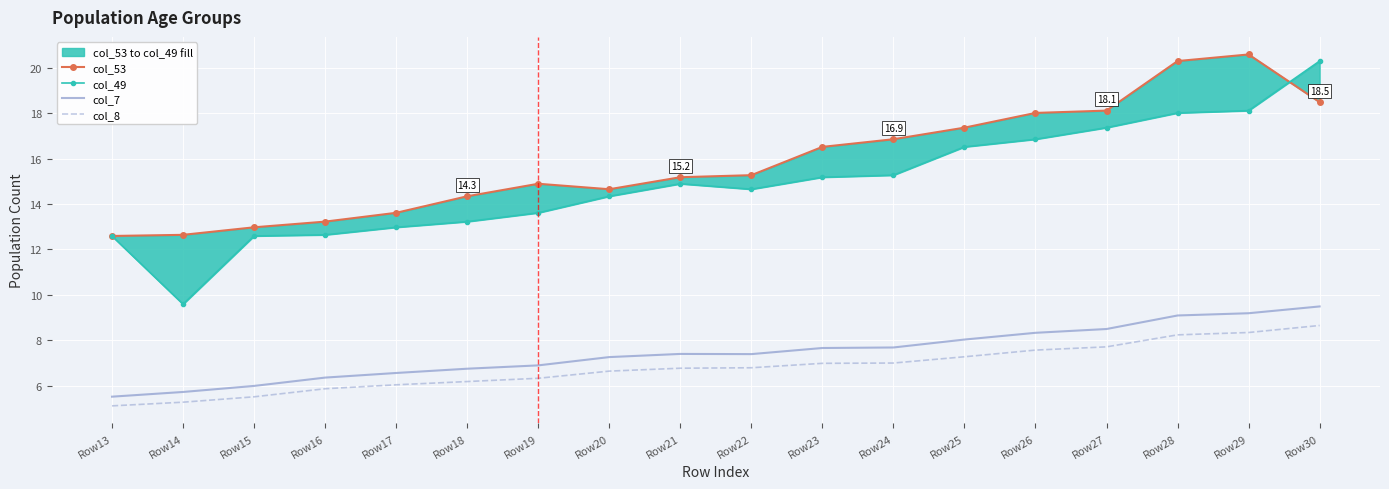

Which series has the largest total across all categories?

col_53